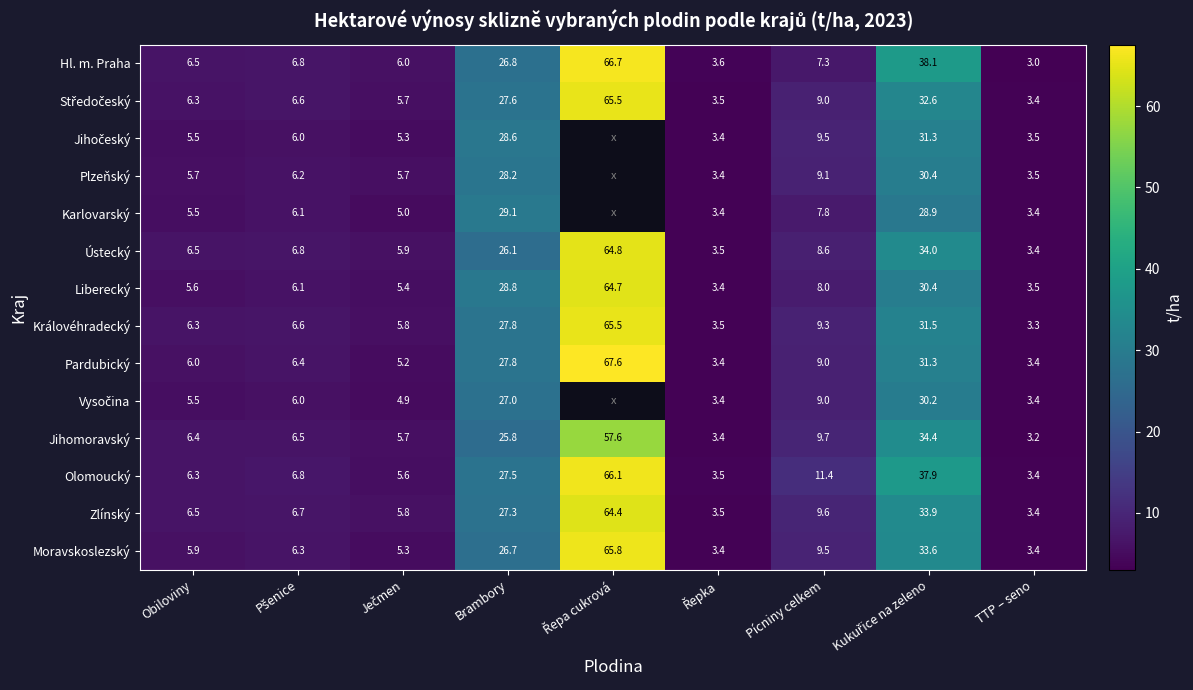

Which series changed the most between Obiloviny and Pícniny celkem?

Olomoucký